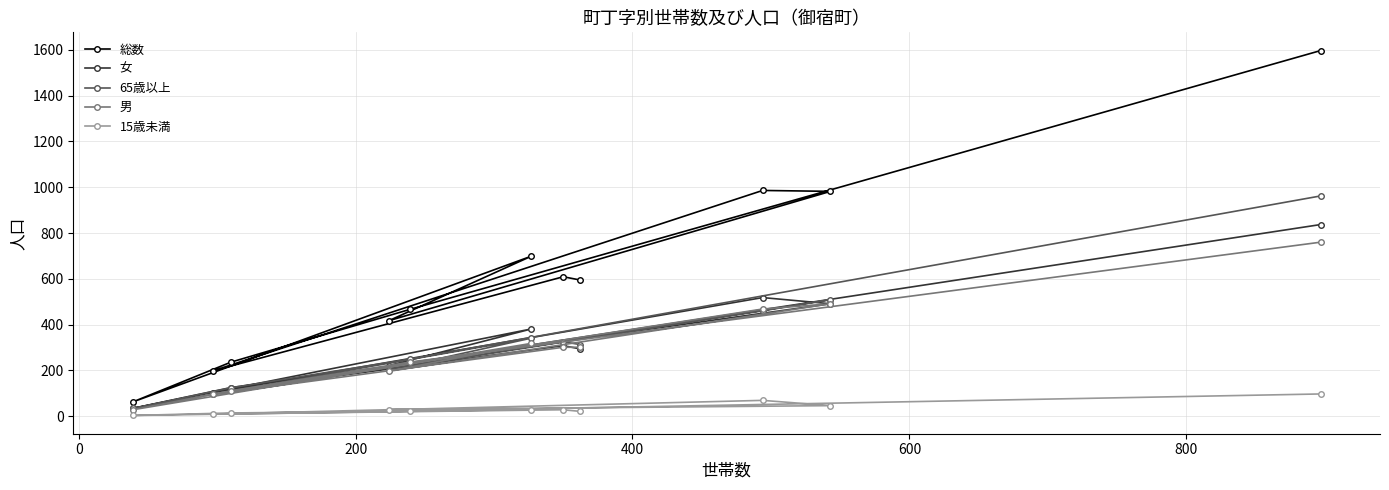

What is the lowest value of the 総数 series?

62